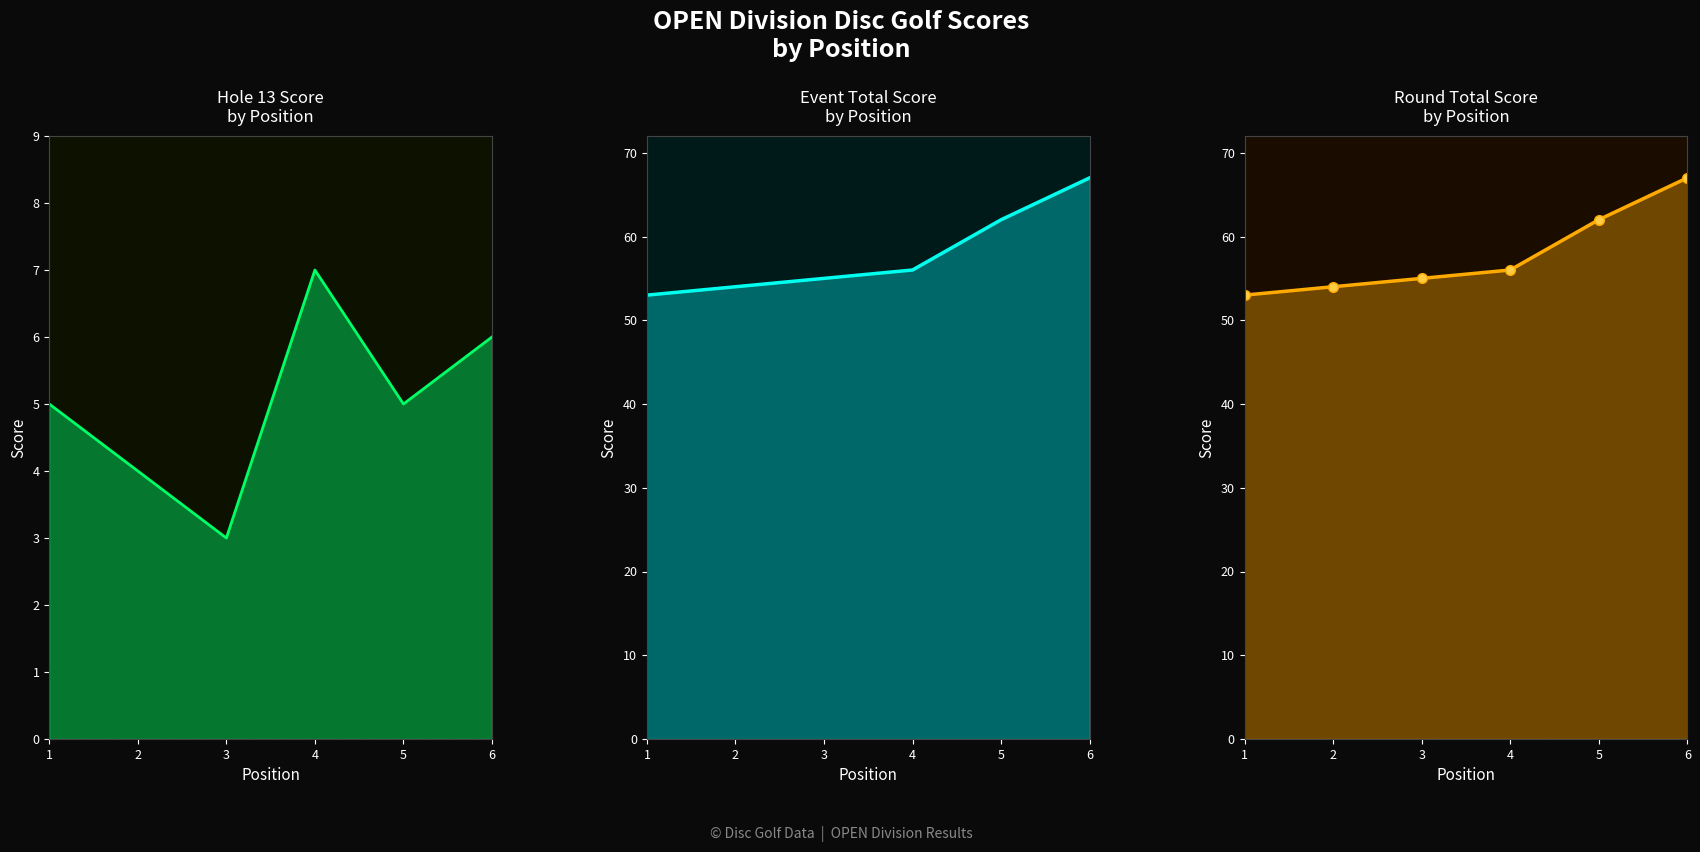

What is the value of the hole_13 point at the 3rd from the left?

3